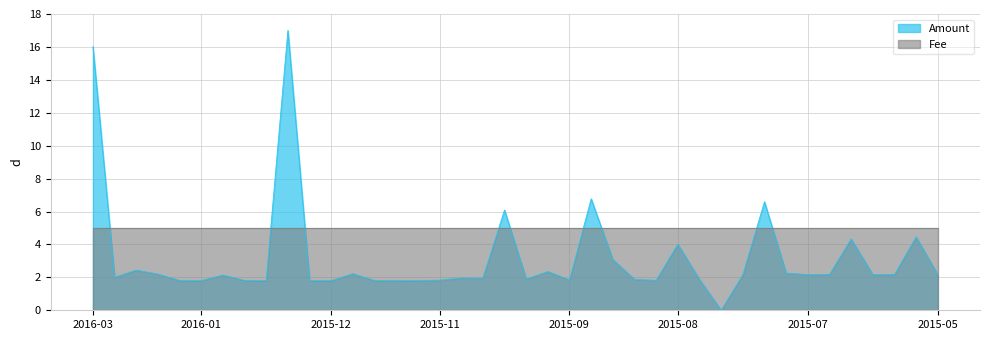

What is the difference between the maximum and minimum values?

17.0